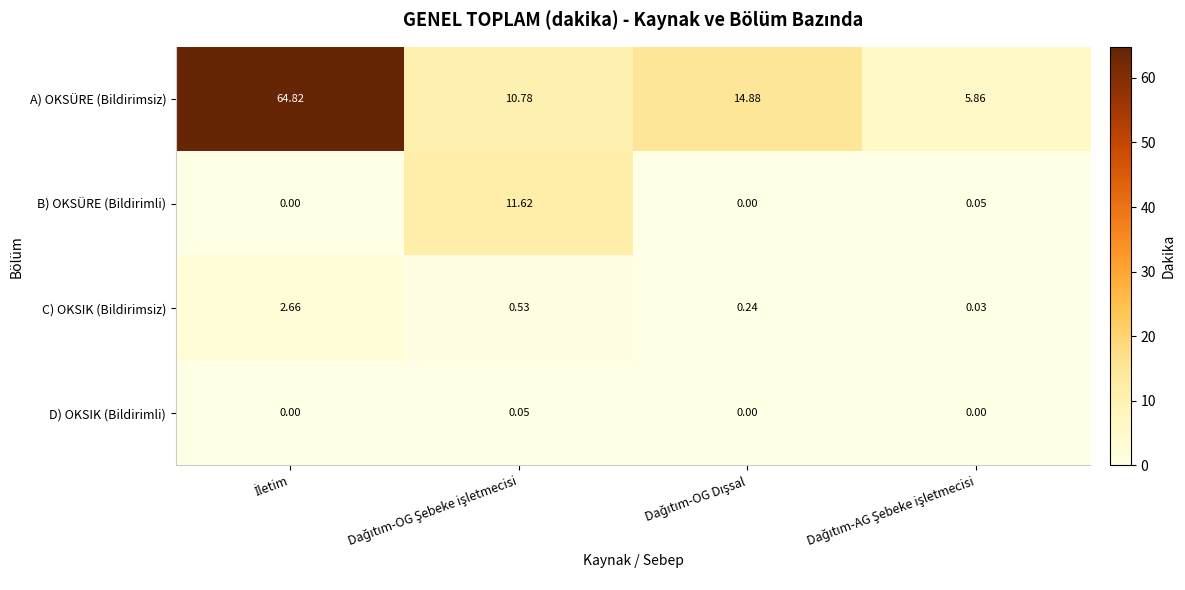

List the series in order of their peak value, lowest first.

D) OKSIK (Bildirimli), C) OKSIK (Bildirimsiz), B) OKSÜRE (Bildirimli), A) OKSÜRE (Bildirimsiz)